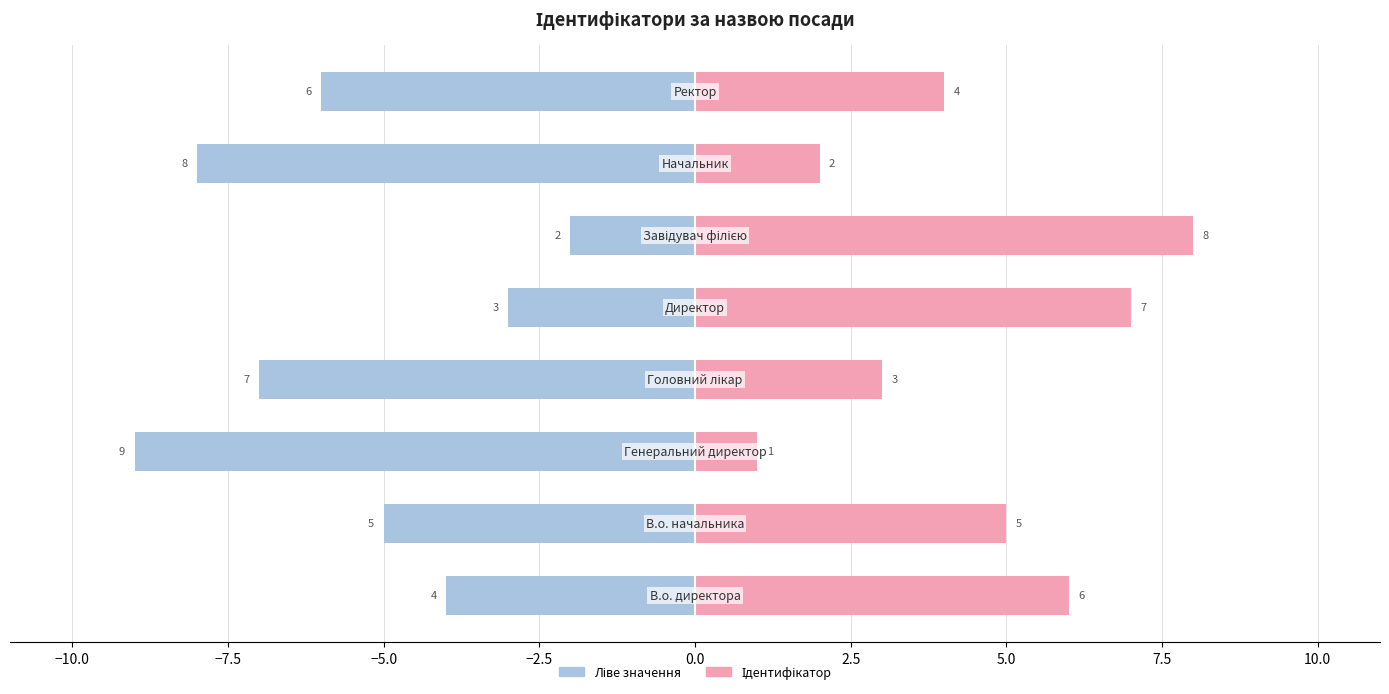

What value does the Ліве значення series have at −7.5?

-9